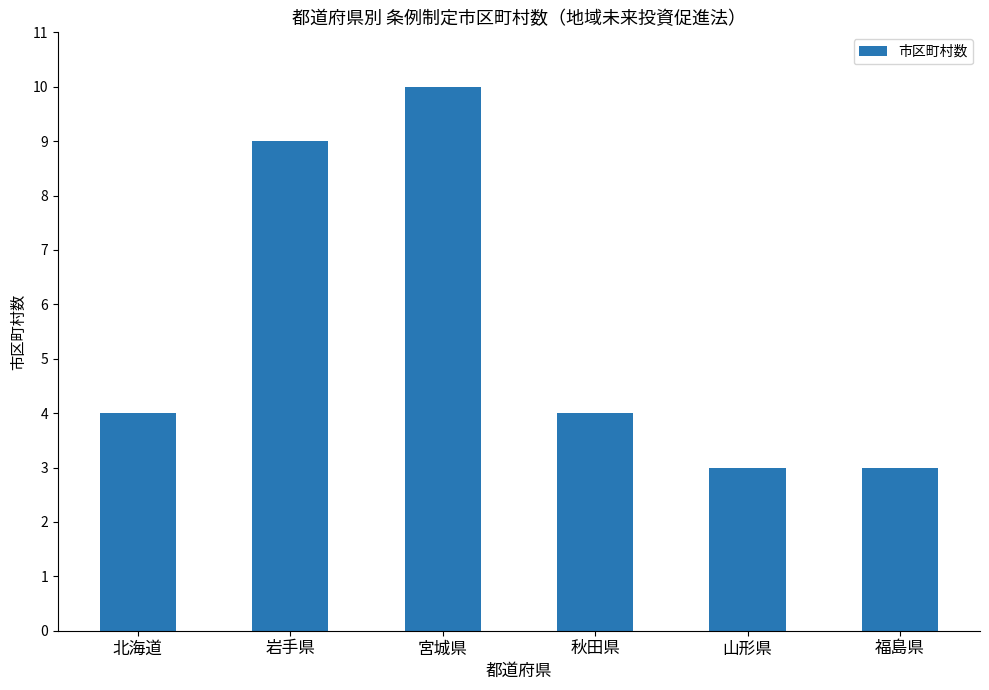

What is the sum of the values at 秋田県 and 山形県?

7